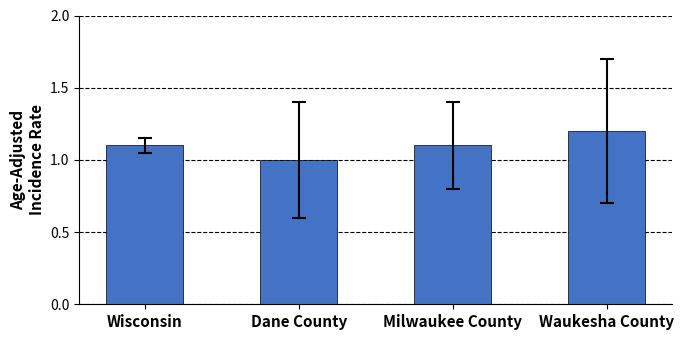

Does the chart contain stacked bars?

No